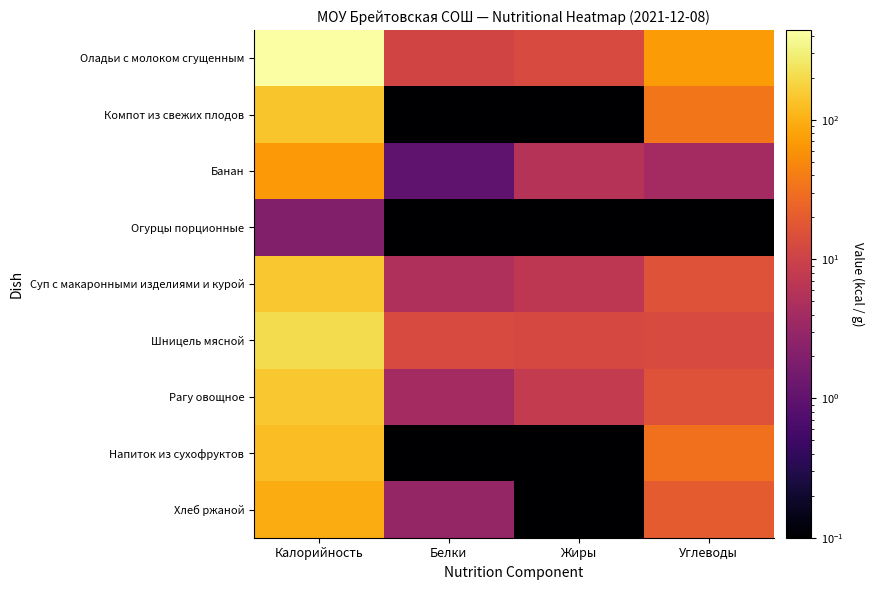

How many data points does each series have?

4